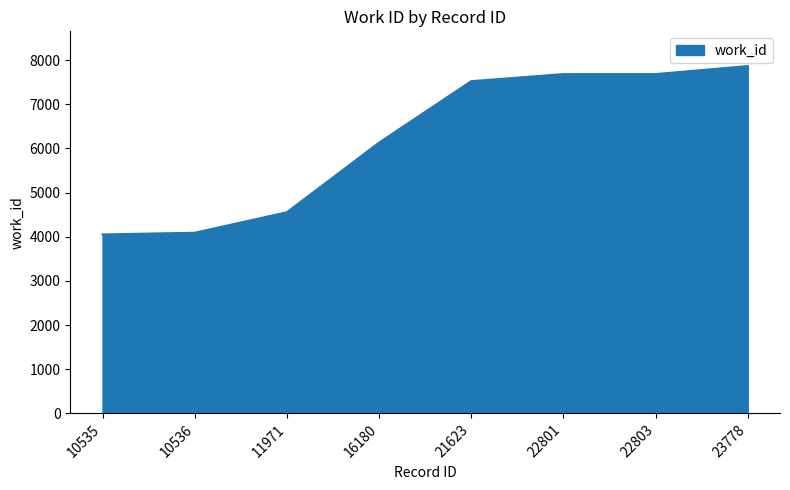

Is it true that the value at 11971 is 7648?

False